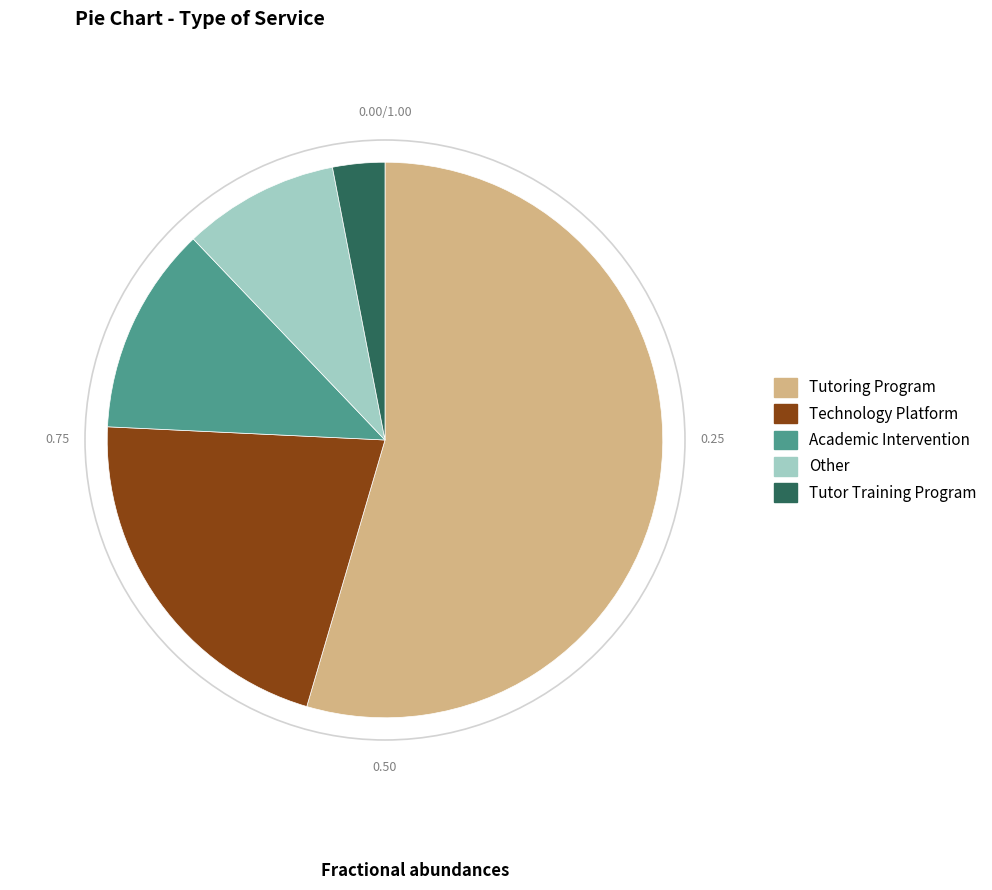

Combined, do Tutor Training Program and Technology Platform account for over 50%?

No